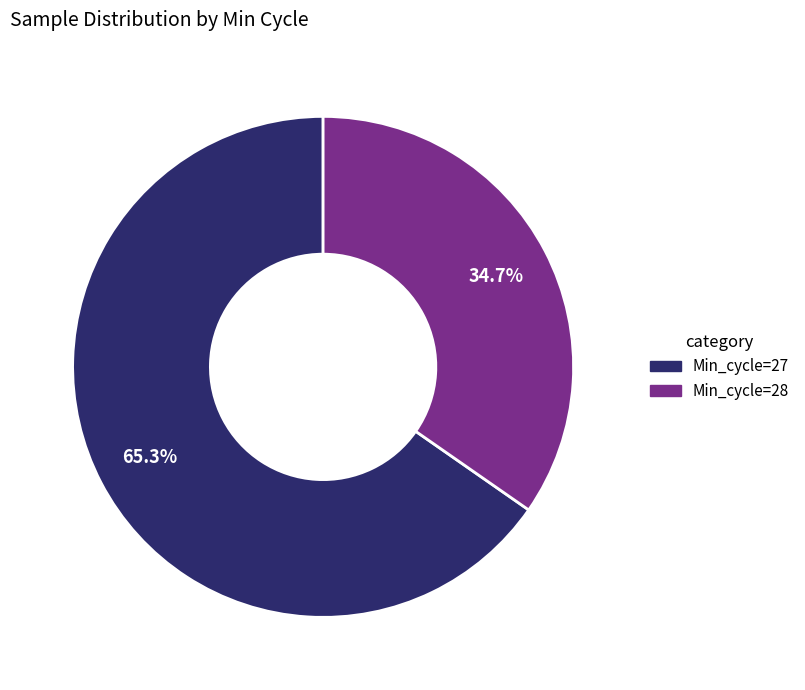

Is there a majority slice in this chart?

Yes